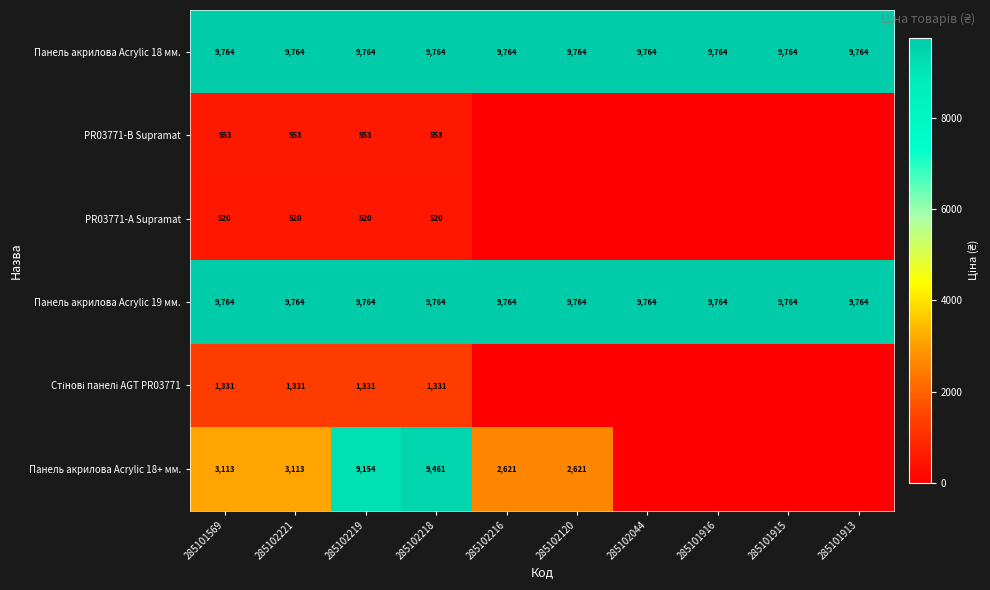

At which category is the sum across all series the highest?

285102218